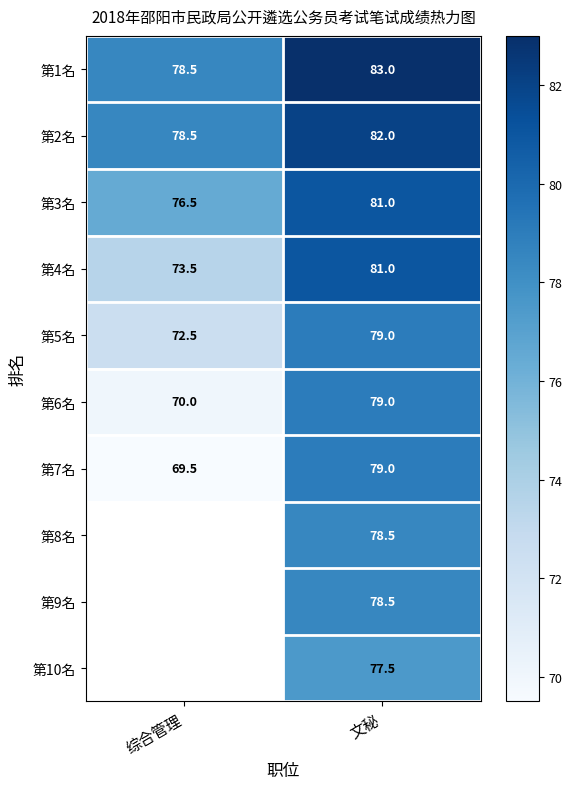

Is the value of 第1名 at 综合管理 greater than the value of 第6名 at 综合管理?

Yes